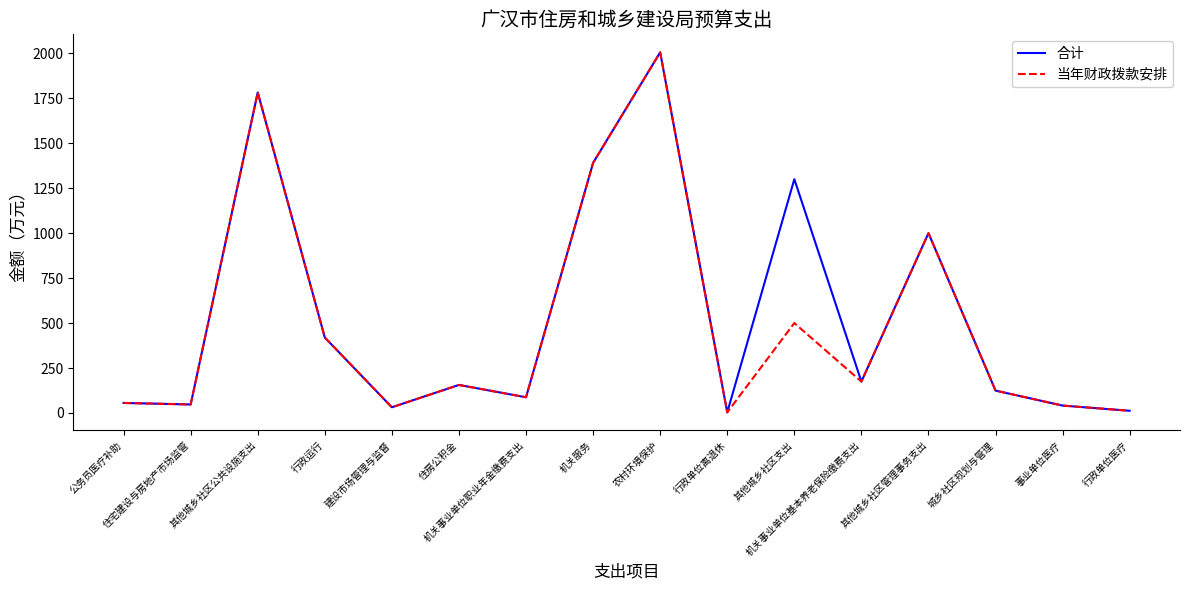

At which label does 当年财政拨款安排 reach its peak?

农村环境保护